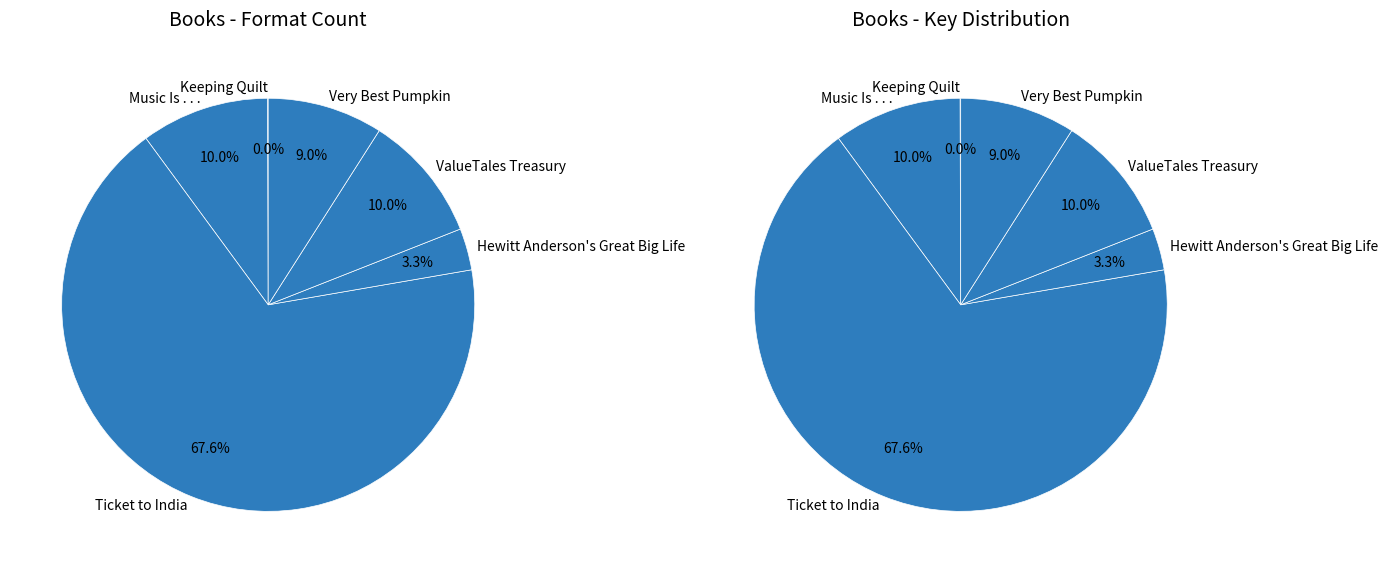

To the nearest percent, what portion does Ticket to India represent?

68%